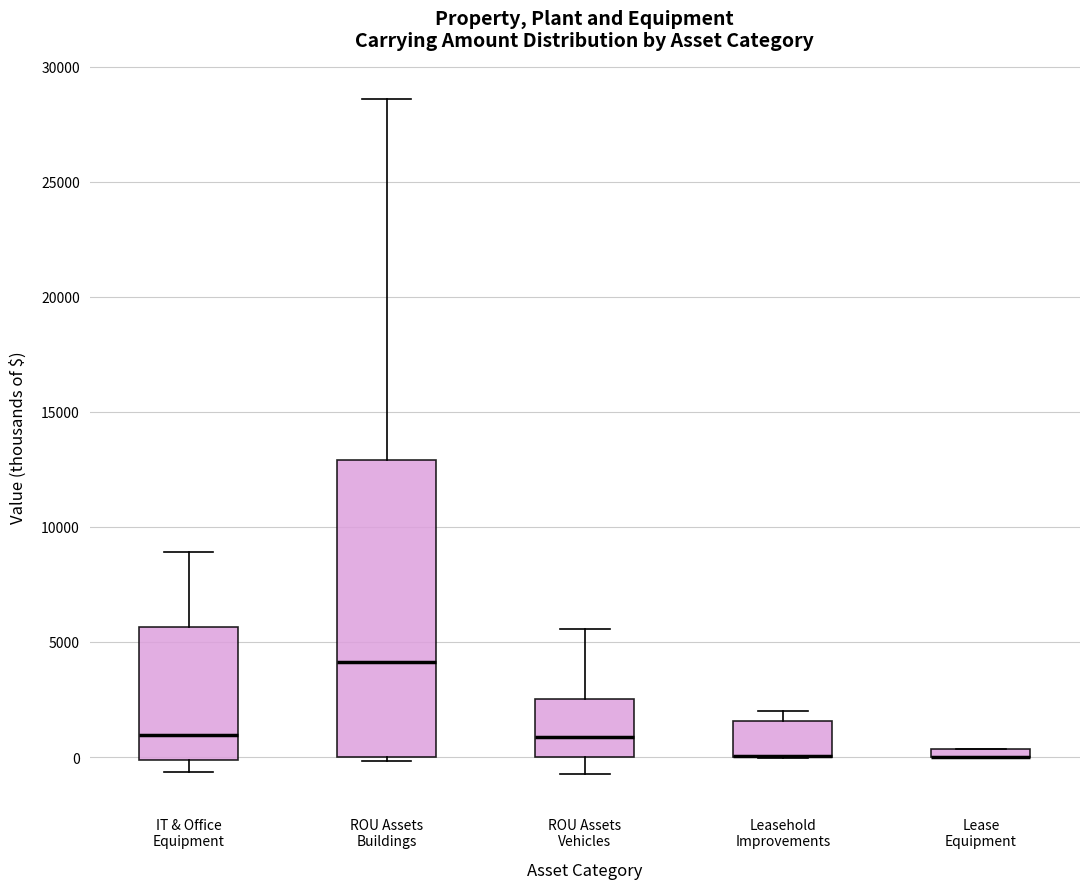

Where is the upper edge of the box for Leasehold Improvements on the y-axis? The values are not printed on the chart, so give them approximately, as read against the axis.

1500